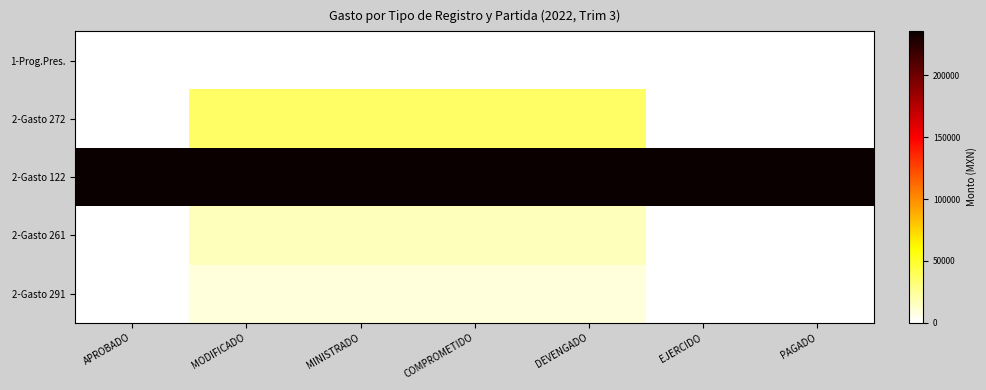

At which label does 2-Gasto 272 first exceed 36000?

MODIFICADO